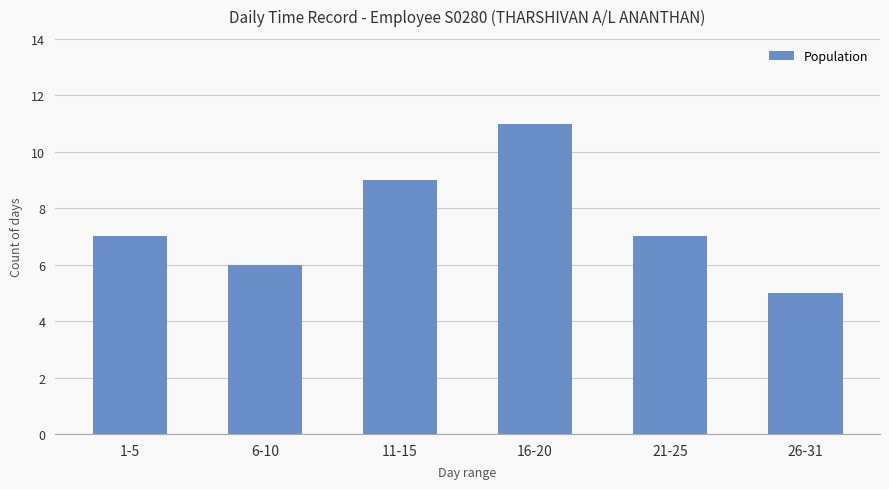

Reading left to right, what are all the values shown in this chart?

7	6	9	11	7	5